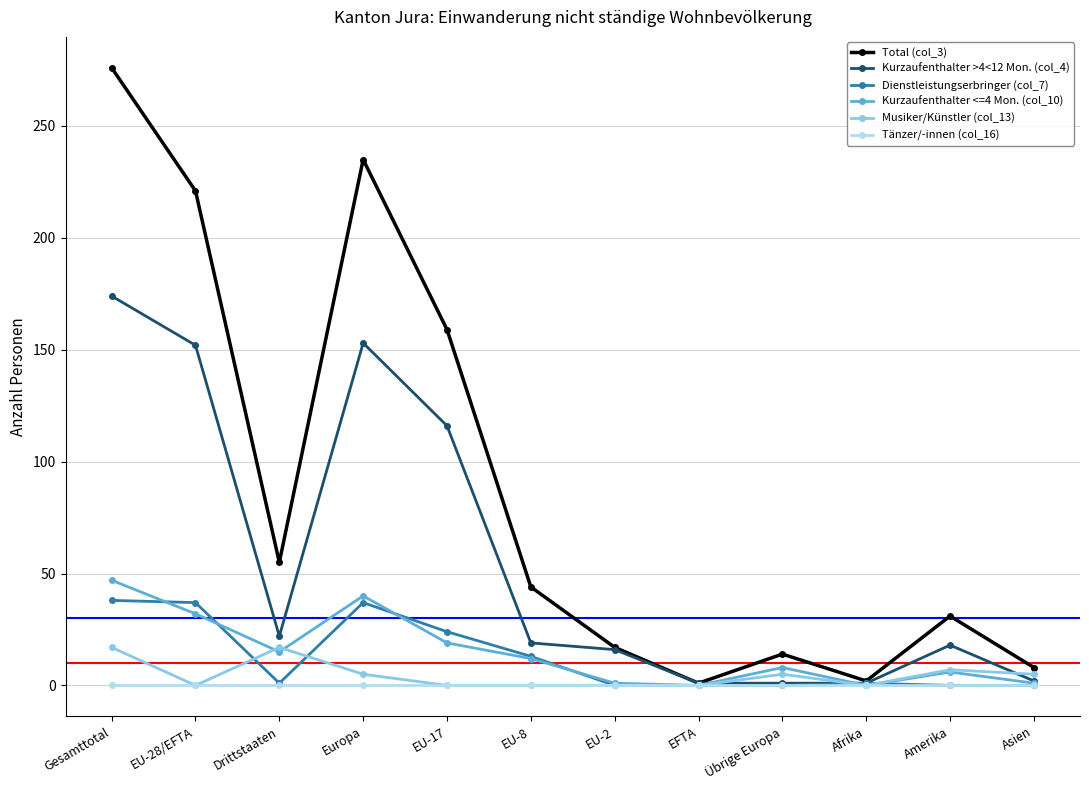

What is the label of the 3rd point from the right?

Afrika